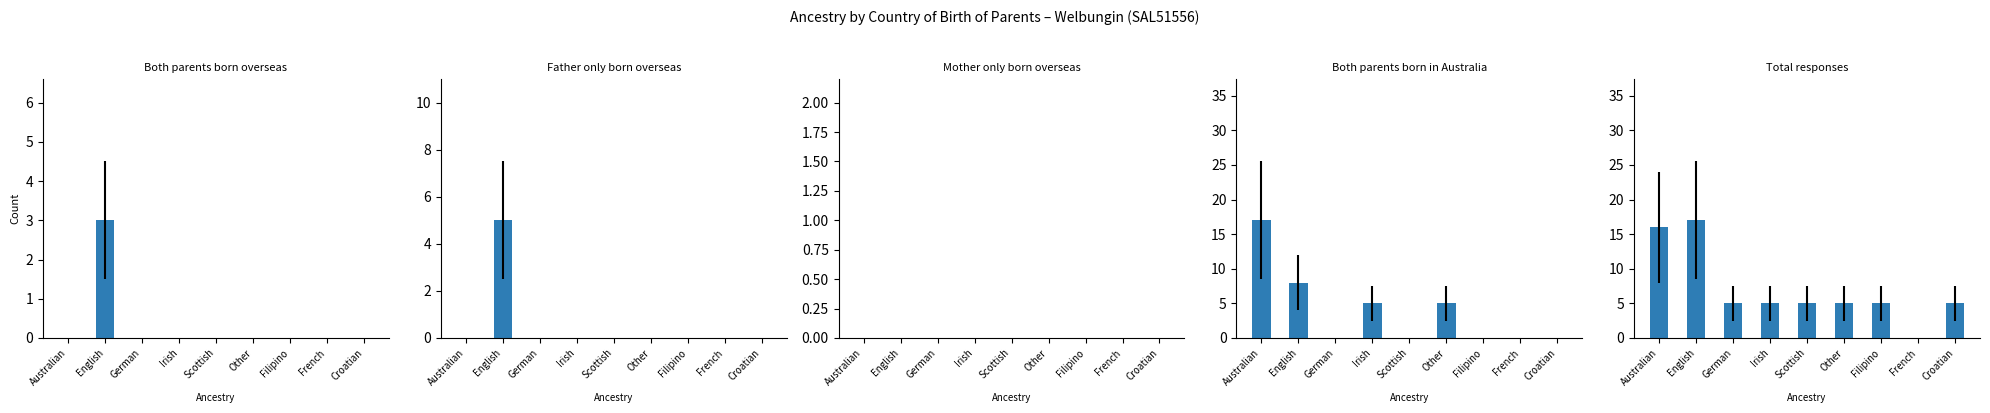

Read the Total responses value at German.

5